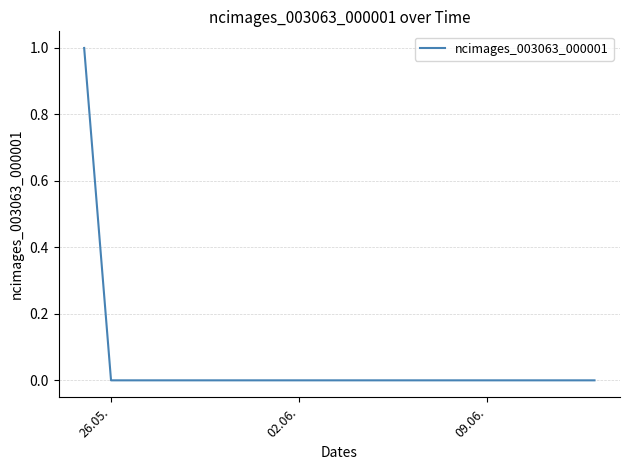

Count the number of categories in the chart.

20